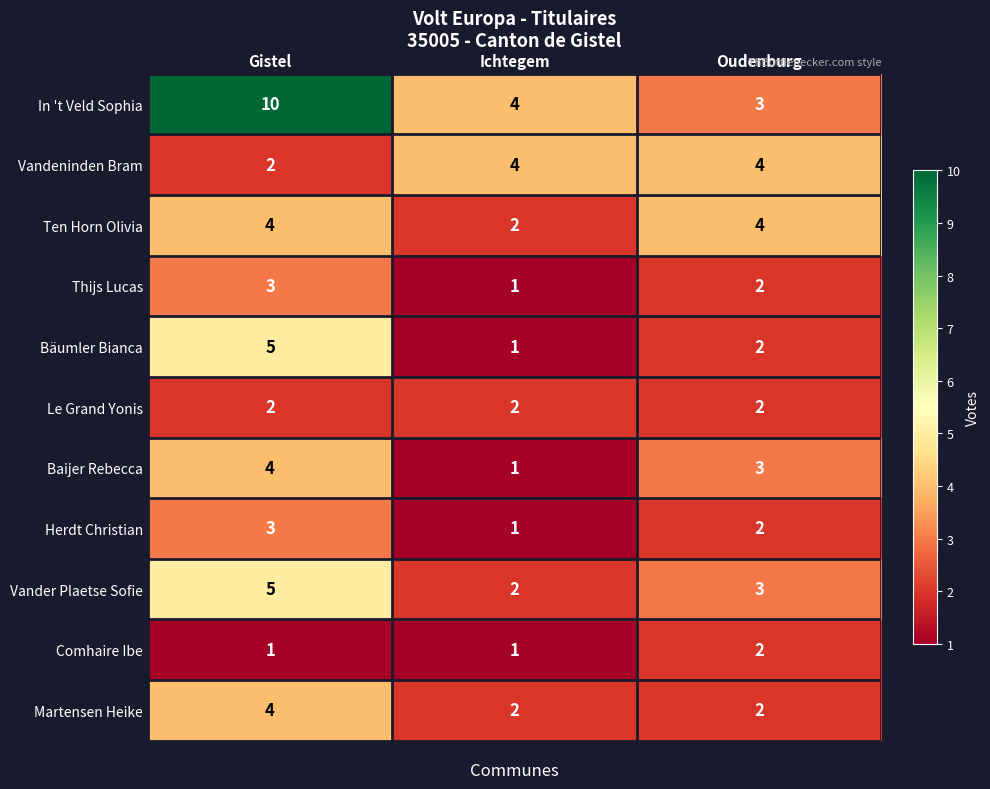

Which category has the highest value across all series?

Gistel